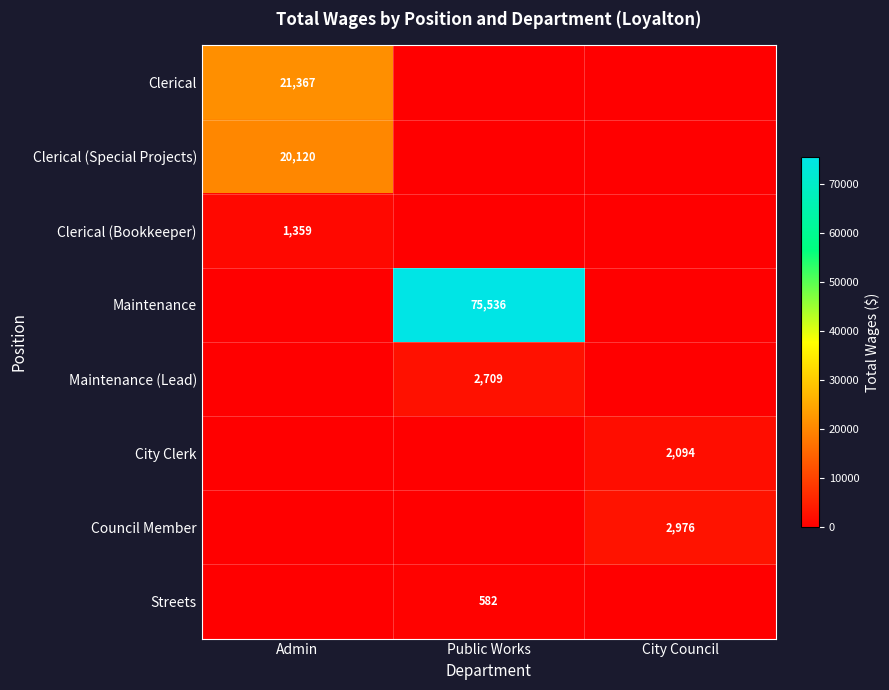

Count the number of categories in the chart.

3